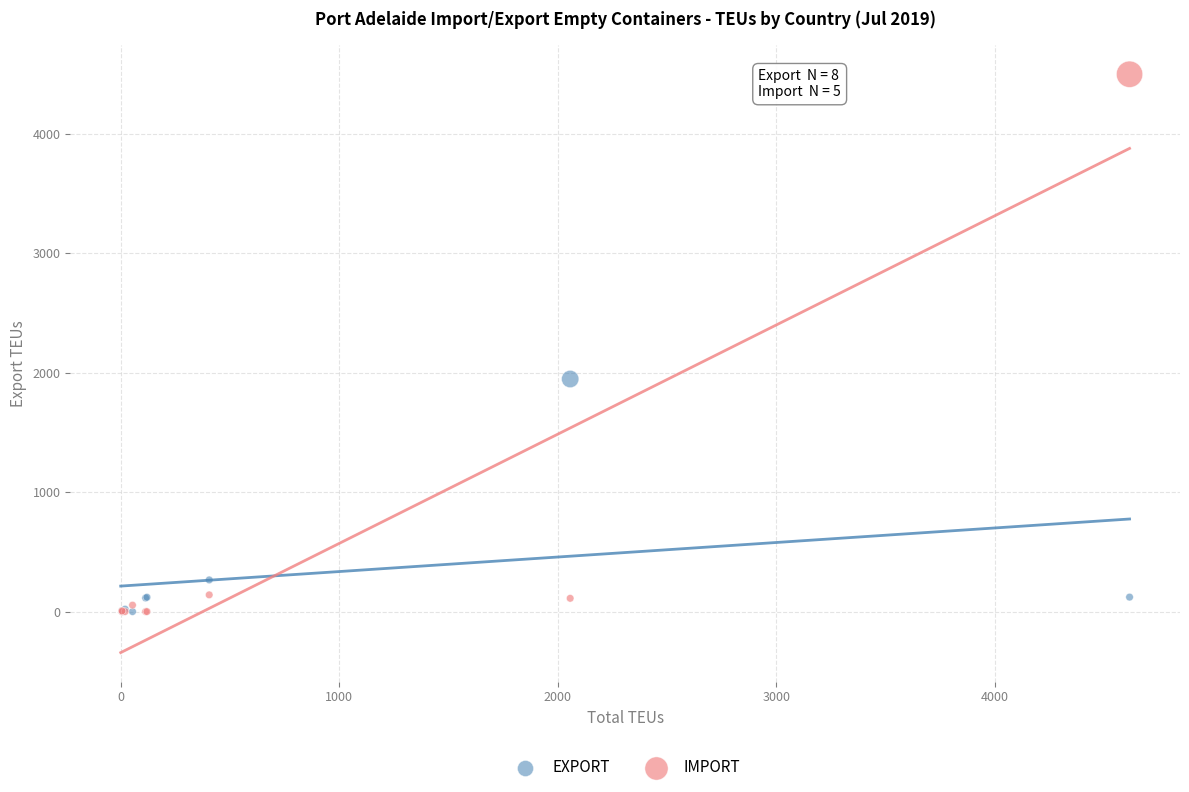

Which series has the widest spread of Y values?

IMPORT